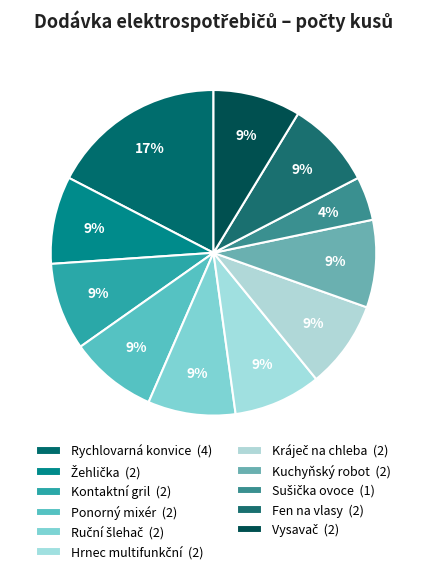

Is there a majority slice in this chart?

No